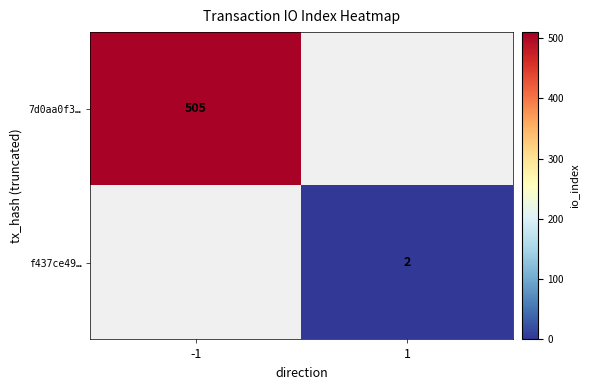

The value of f437ce49… at 1 is 2. True or false?

True